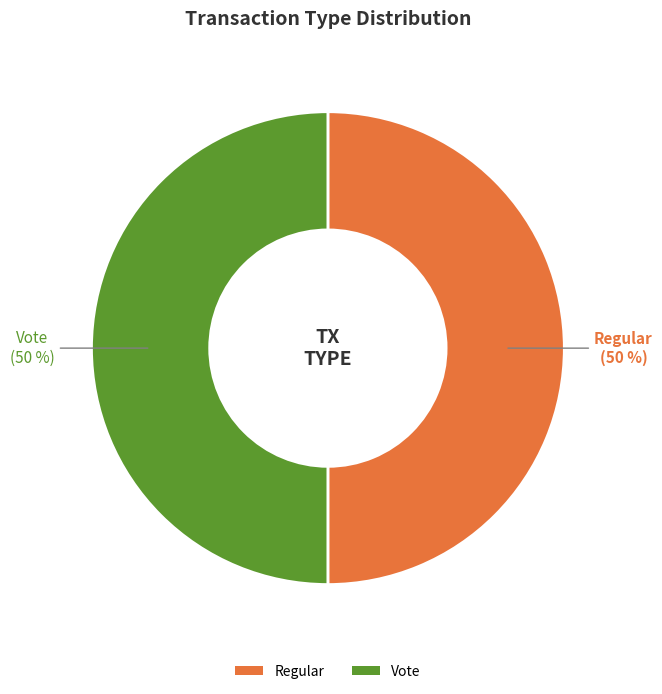

What is the ratio of the value at Vote to the value at Regular?

1.0